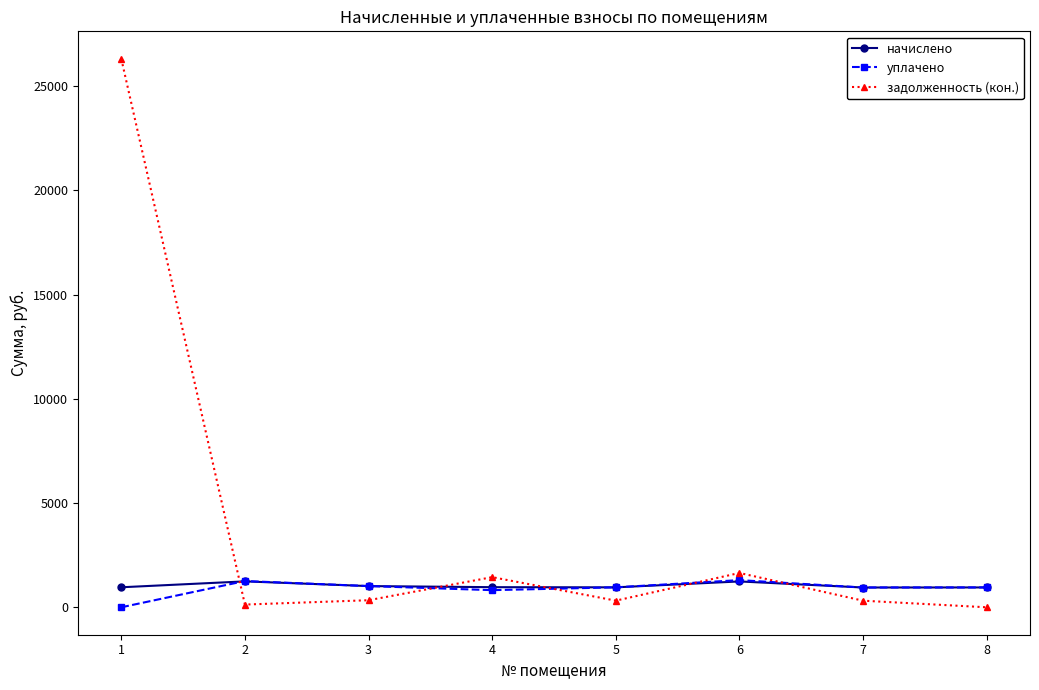

True or false: начислено has a value of 2202.1 at 2.

False